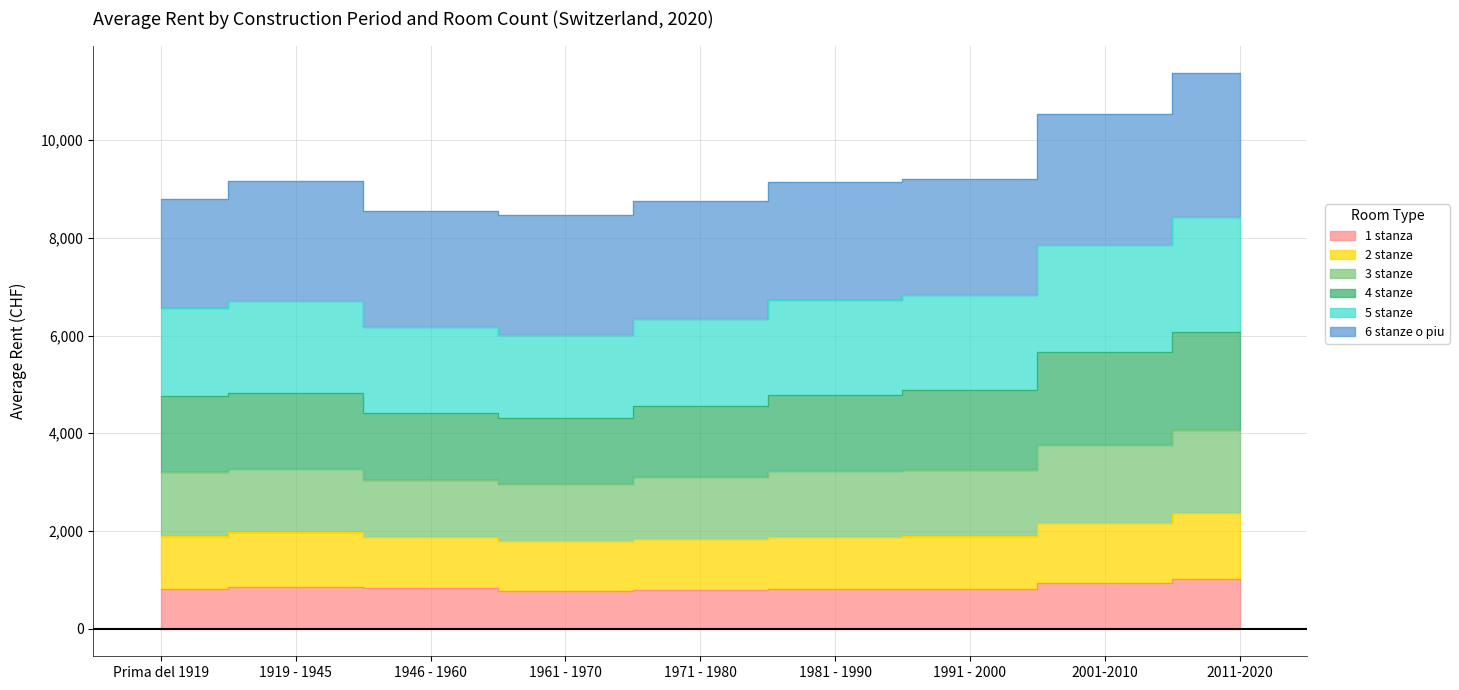

What is the maximum value shown in the chart?

11372